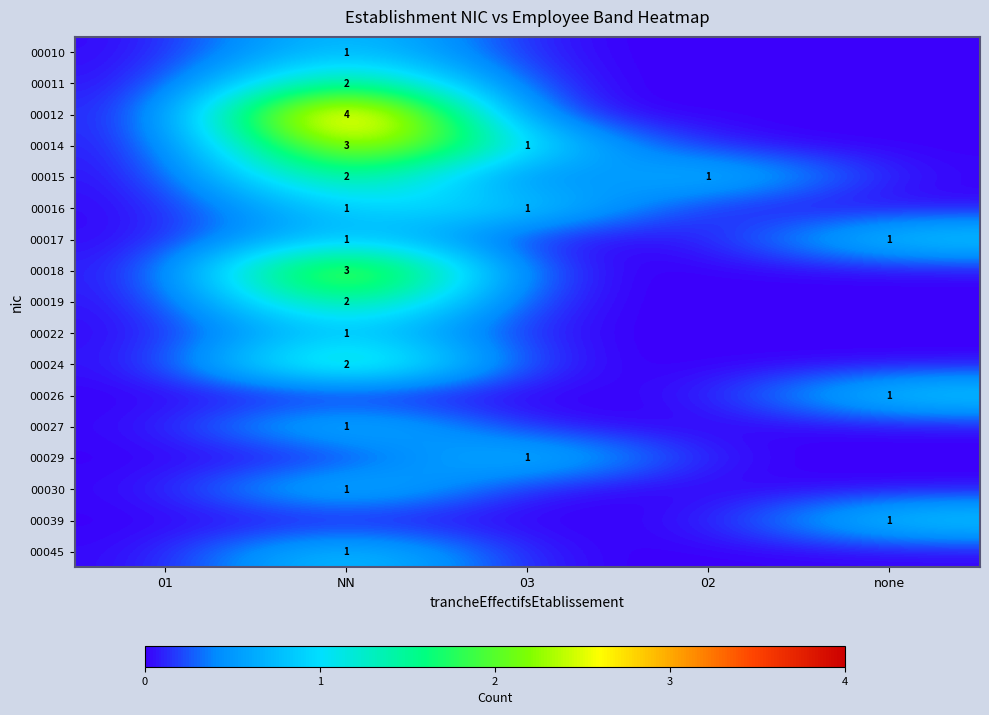

The 00018 series shows 3 at NN. True or false?

True